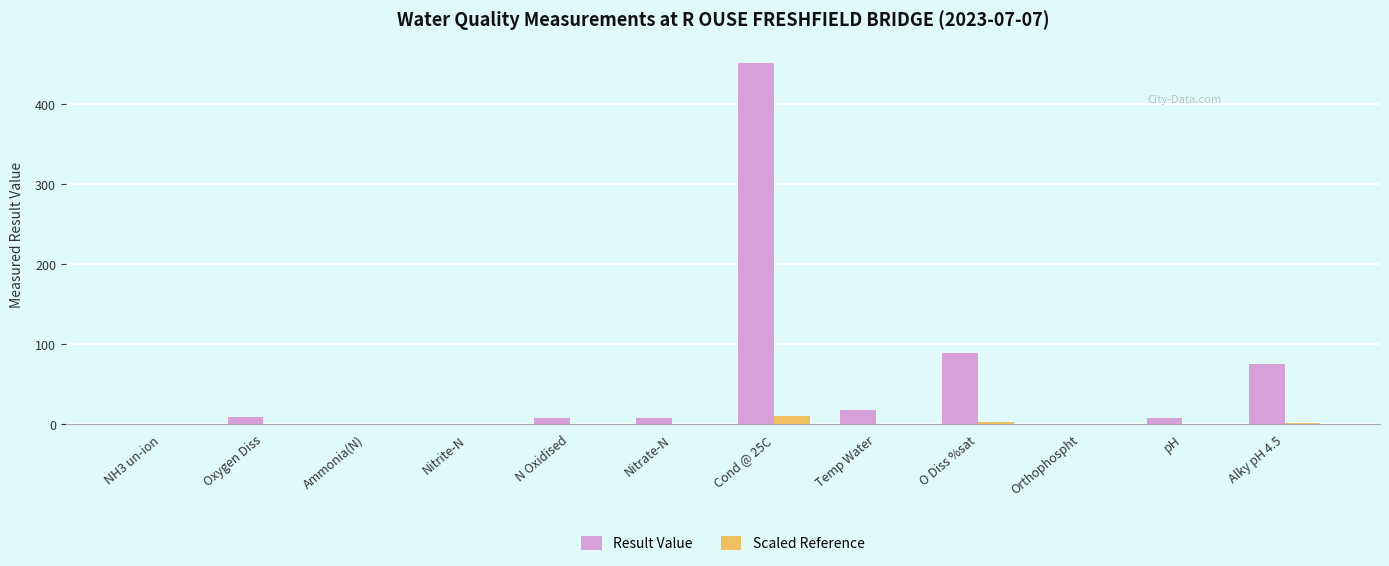

True or false: Scaled Reference has a value of 0.0 at Nitrite-N.

True